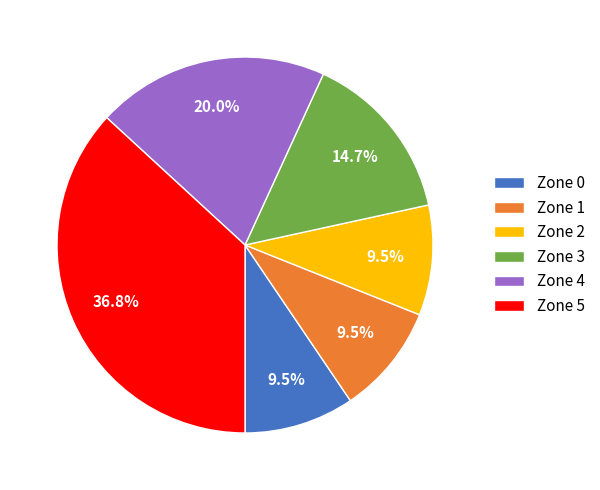

Is it true that Zone 0 is 17% of the pie?

False